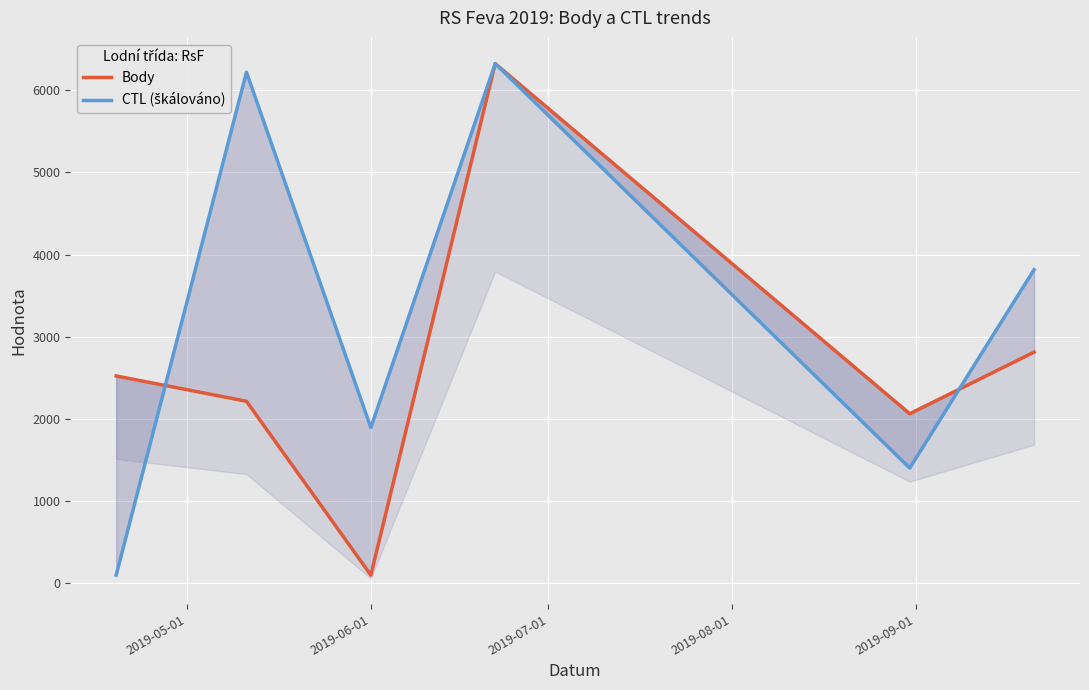

How many lines are shown in the chart?

2